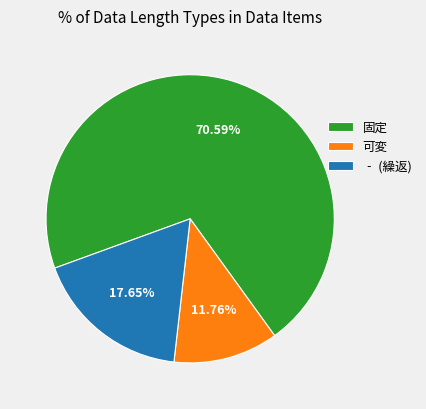

Which has a higher value, 固定 or ‐ (繰返)?

固定